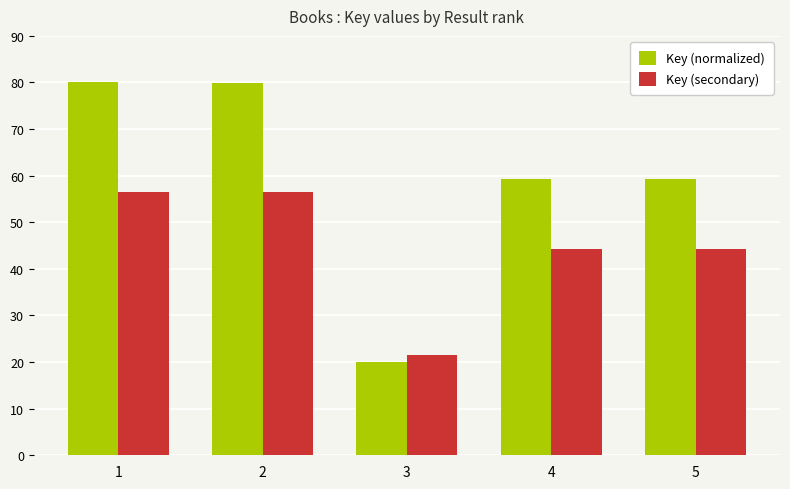

Rank the series by their average value, from lowest to highest.

Key (secondary), Key (normalized)